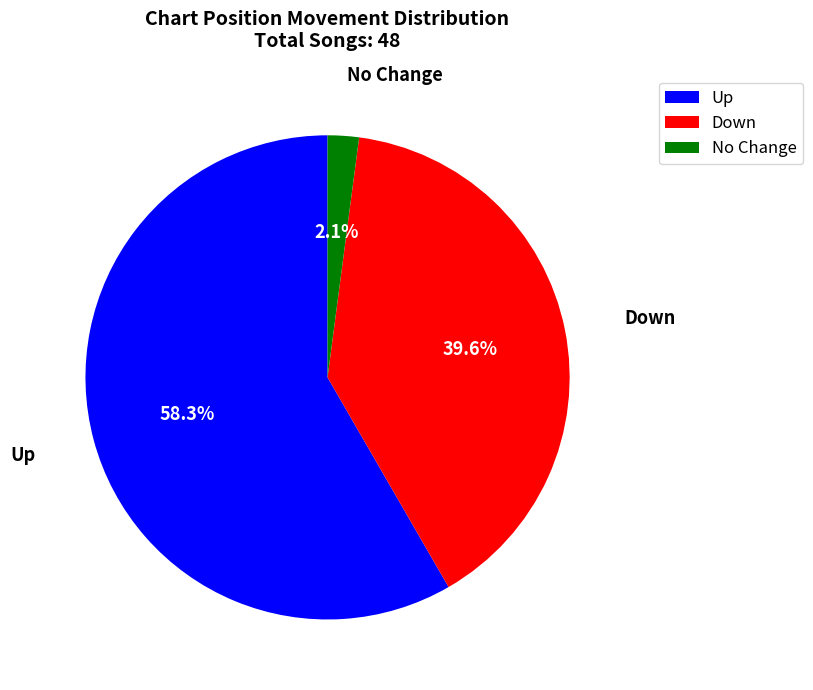

How many slices are in this pie chart?

3